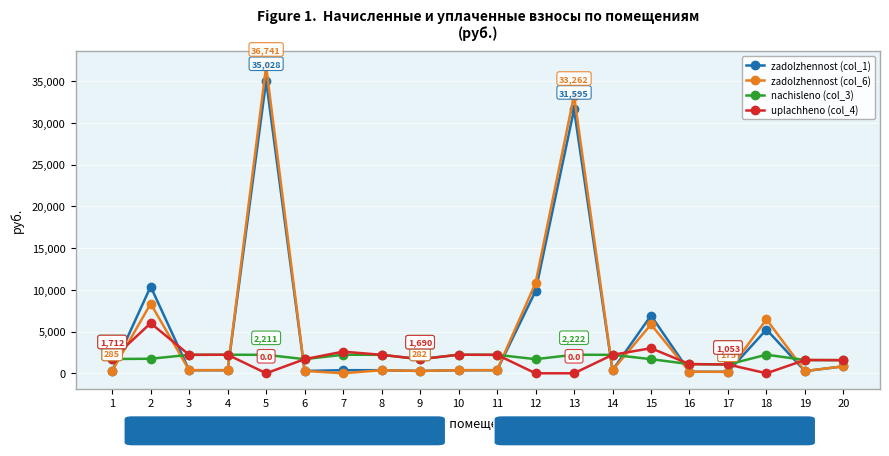

At which category is the sum across all series the highest?

5